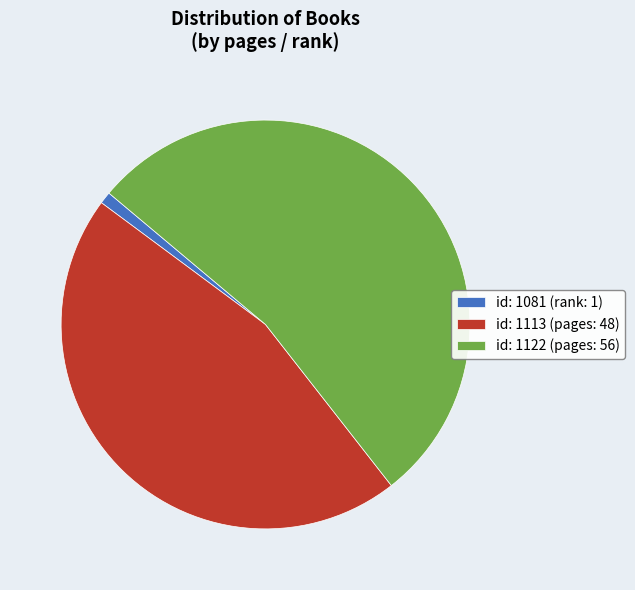

What is the ratio of the value at id: 1113 (pages: 48) to the value at id: 1122 (pages: 56)?

0.9